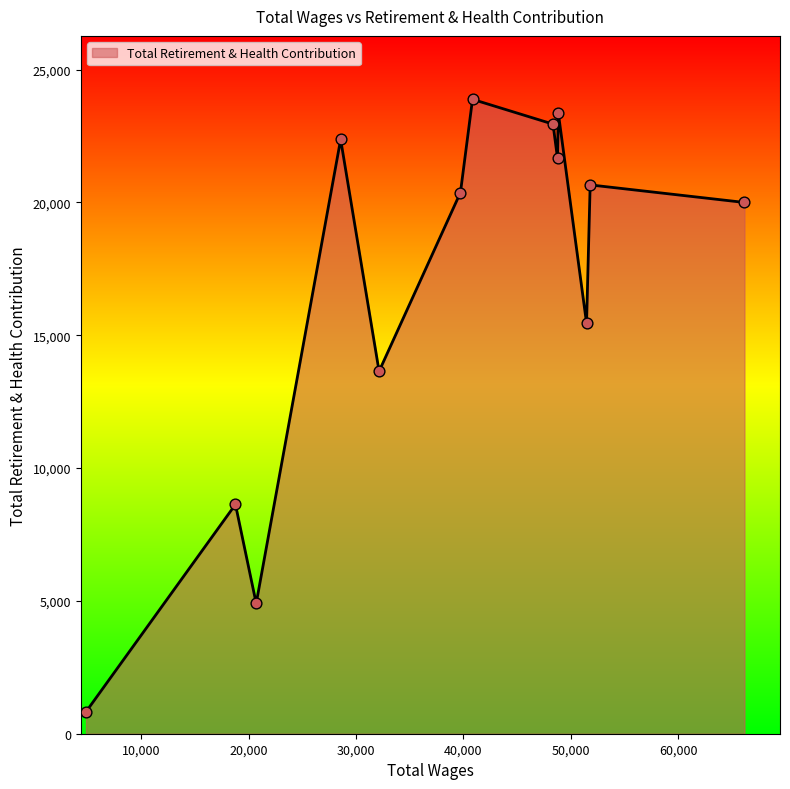

What is the smallest value displayed?

826